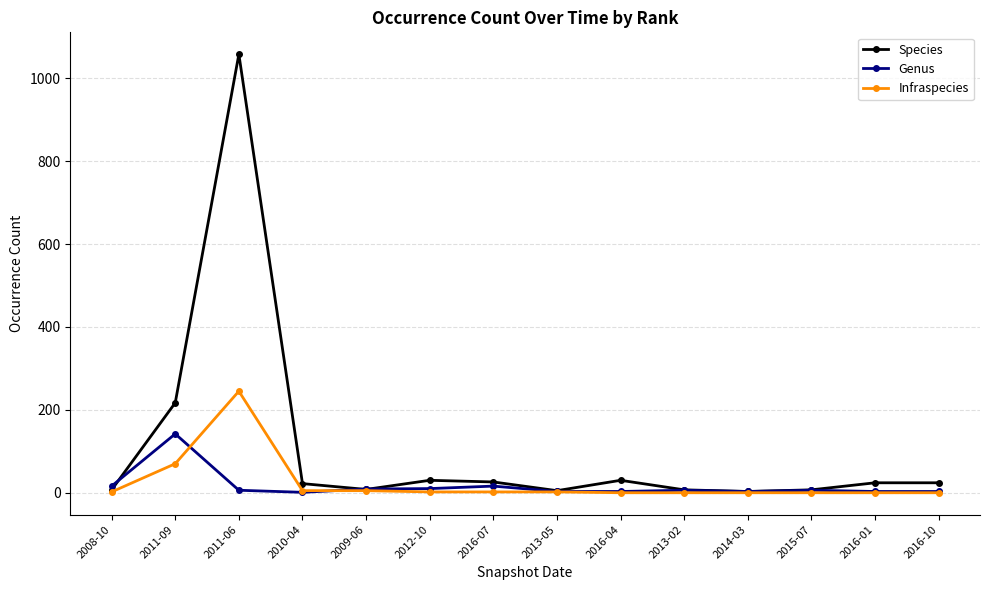

What is the value of the Infraspecies point at the 4th from the left?

5